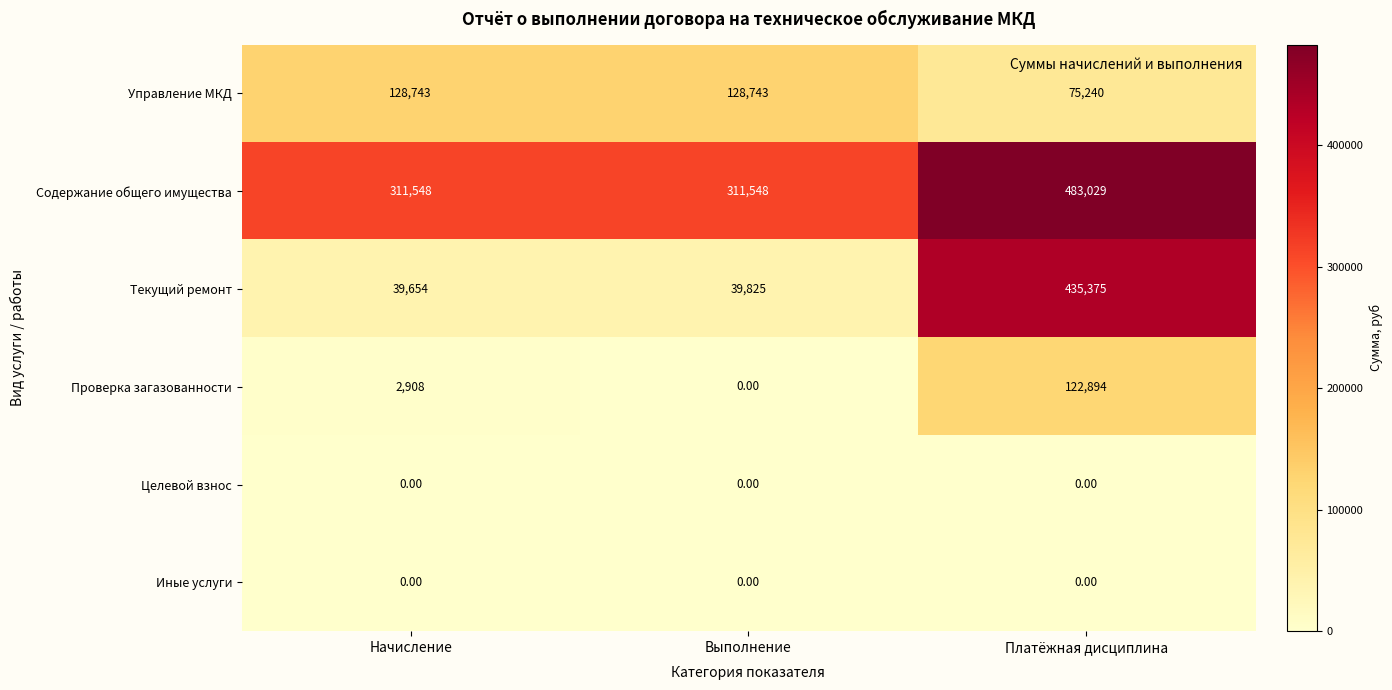

Where is Управление МКД nearest to the value 101991?

Платёжная дисциплина